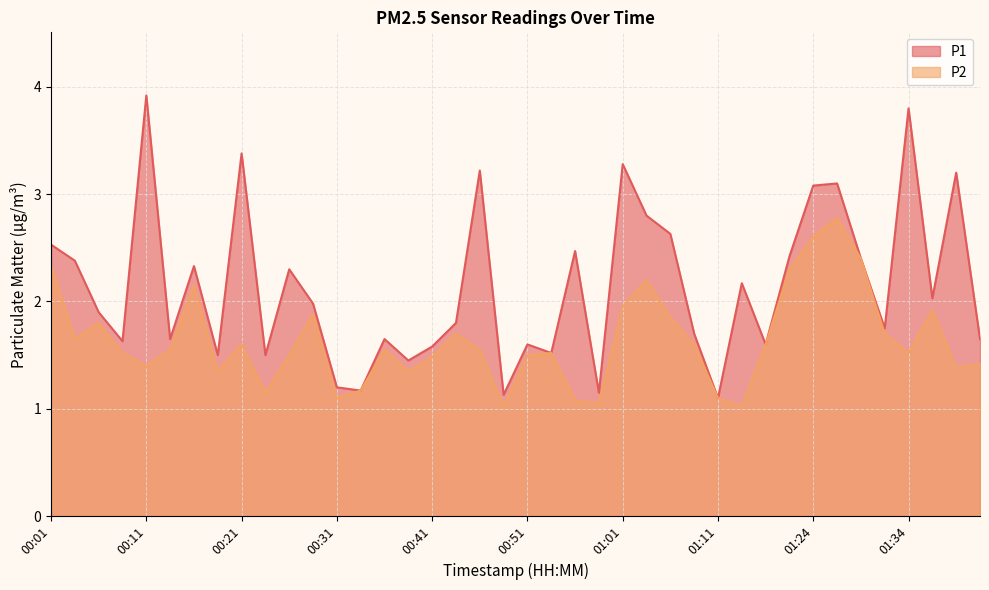

What is the total value across all series at 01:06?

4.5